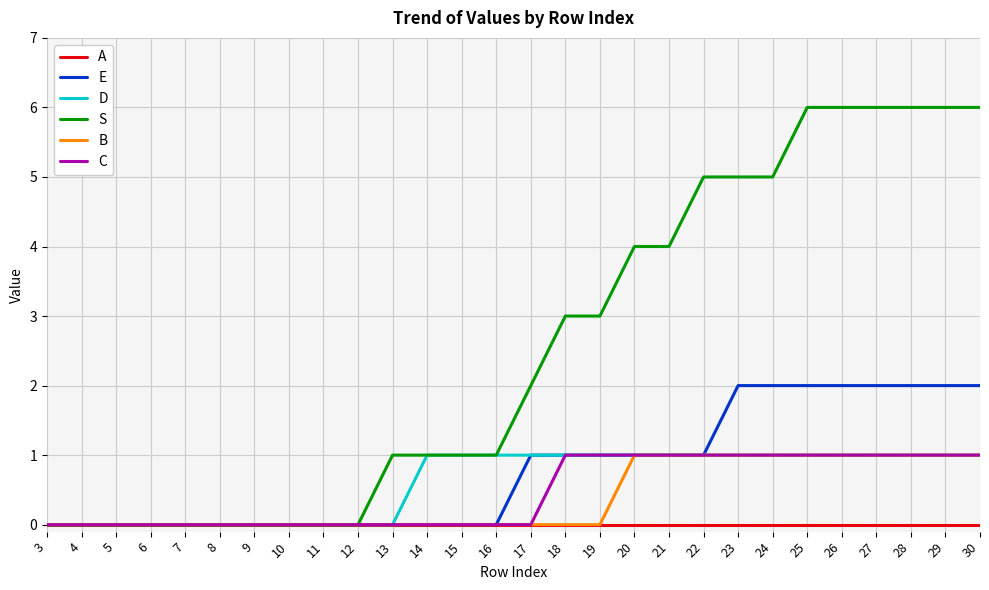

What is the spread (max minus min) of values at 19?

3